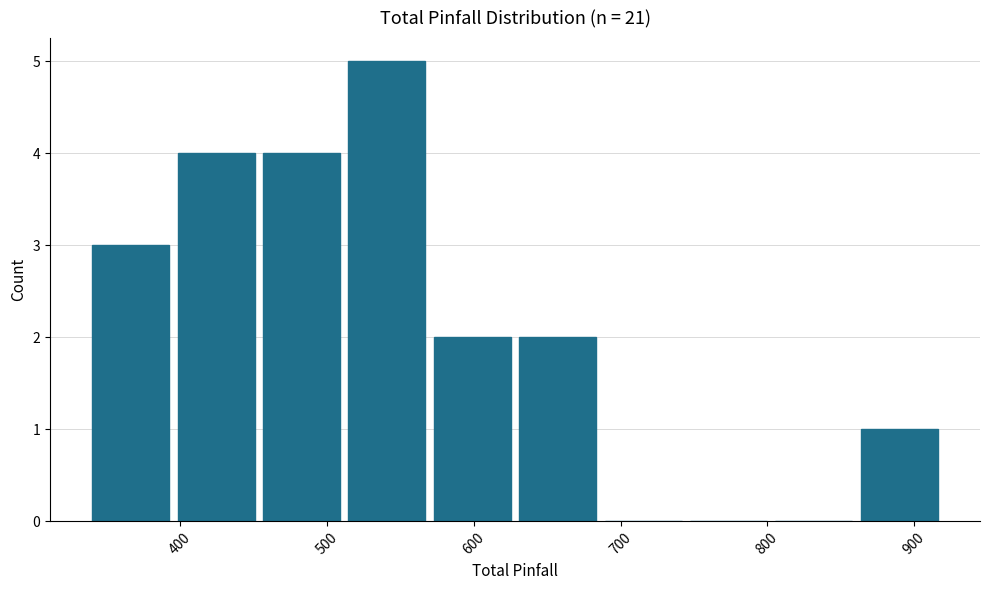

Reading left to right, list every bar in this chart as the range it spans on the x-axis followed by its height. Neither the bar edges nor the heights are printed on the chart, so give them approximately, as read against the axes.

340 to 400: 3
400 to 460: 4
460 to 510: 4
510 to 570: 5
570 to 630: 2
630 to 690: 2
690 to 750: 0
750 to 810: 0
810 to 860: 0
860 to 920: 1